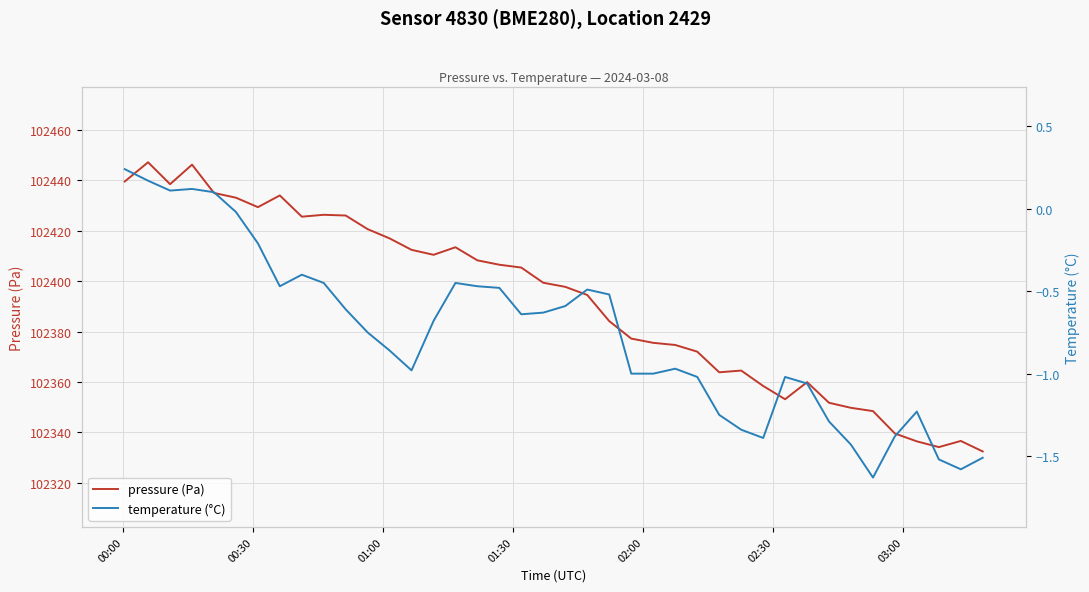

What is the maximum value for pressure (Pa)?

102447.2